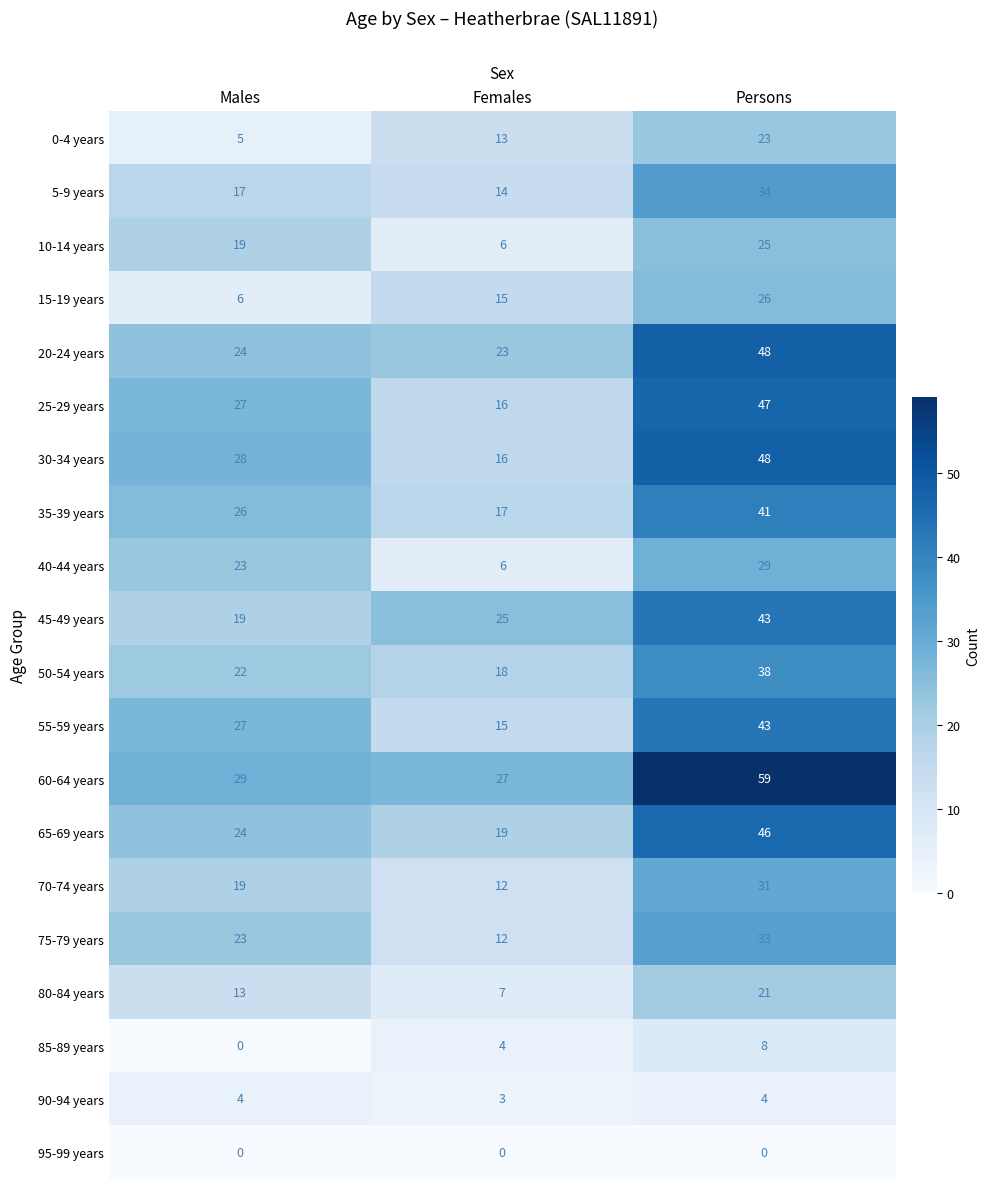

What is the spread (max minus min) of values at Females?

27